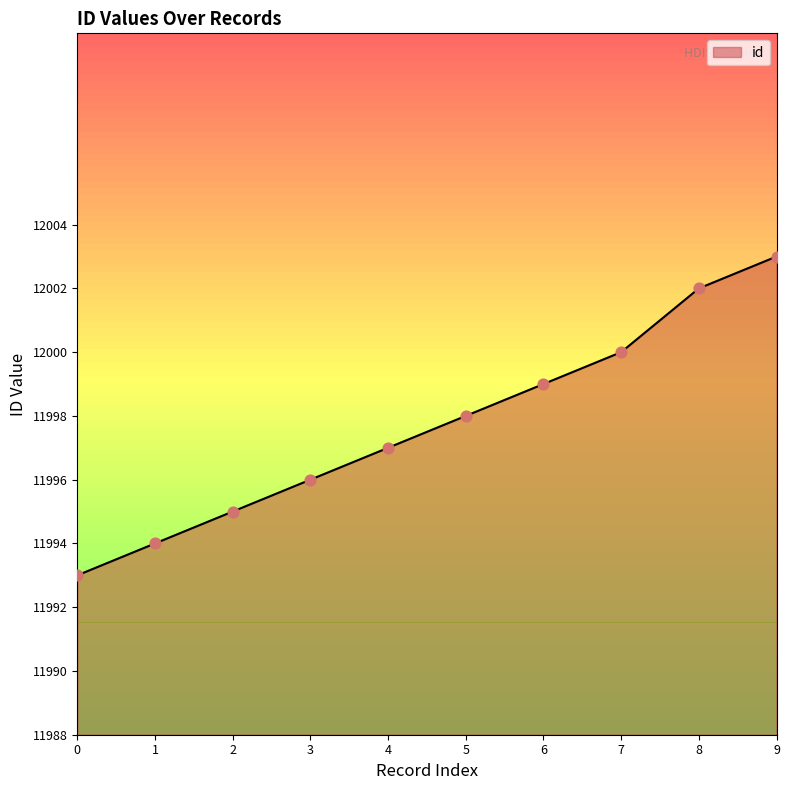

What is the ratio of the value at 7 to the value at 2?

1.0